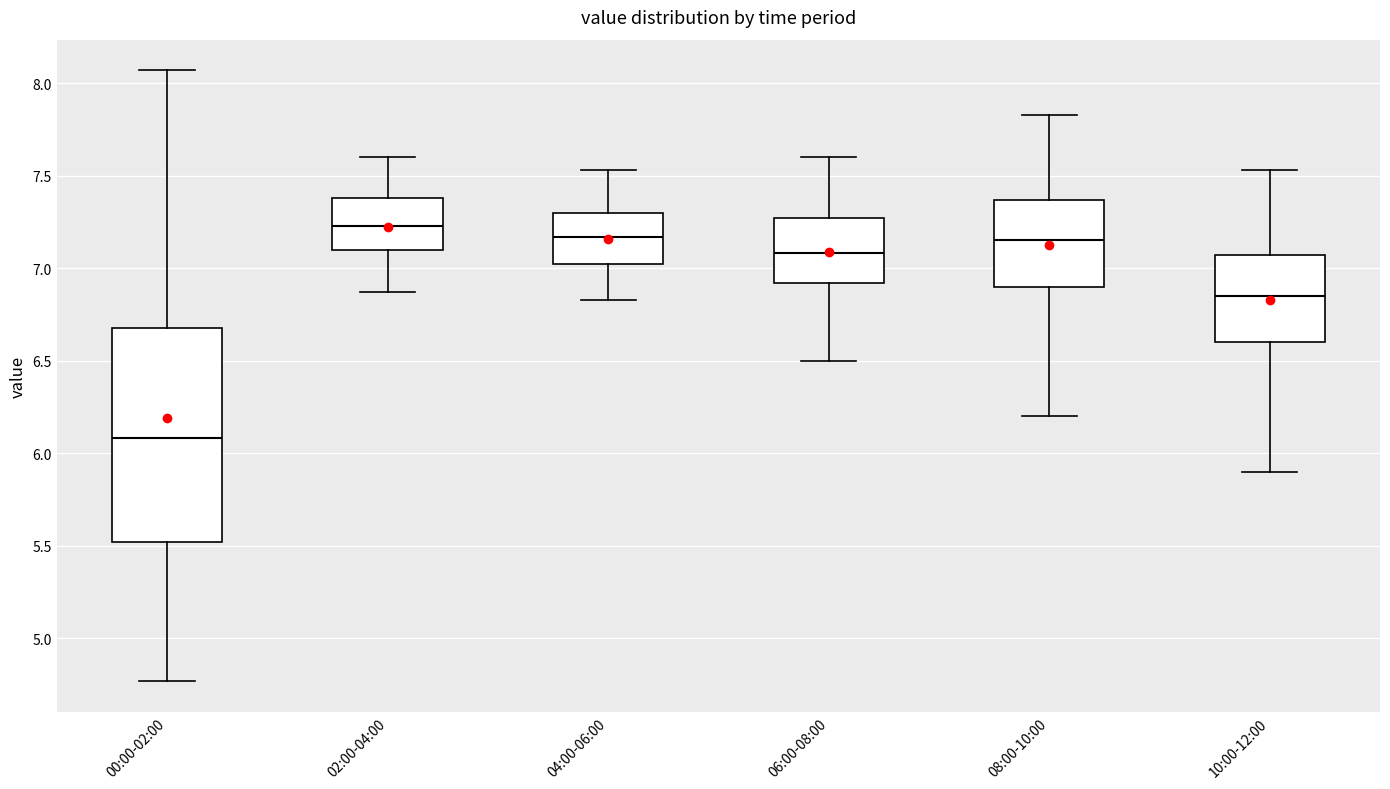

Which box is the tallest, from its lower edge to its upper edge?

00:00-02:00